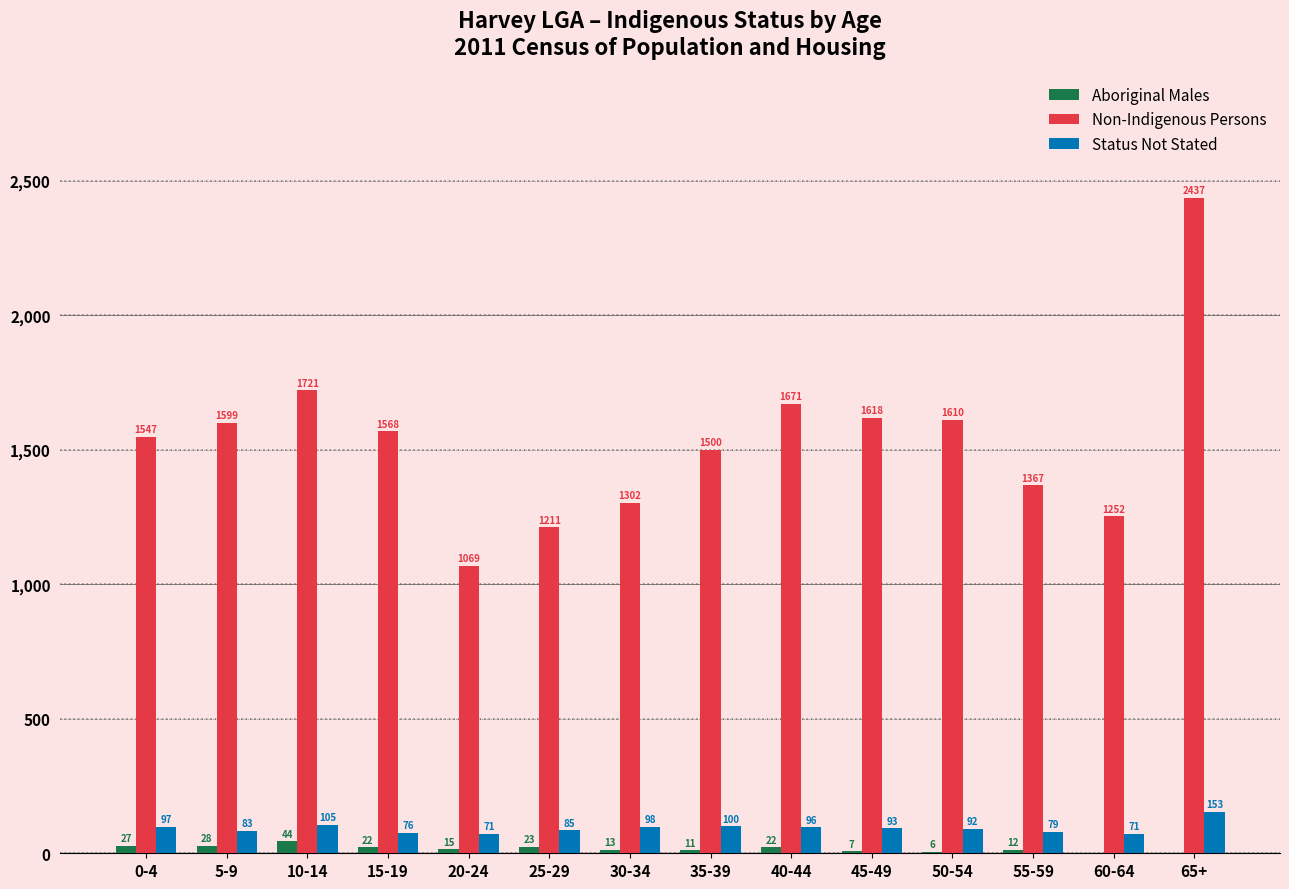

Reading left to right, transcribe all the data shown in this chart.

Aboriginal Males: 0-4=27	5-9=28	10-14=44	15-19=22	20-24=15	25-29=23	30-34=13	35-39=11	40-44=22	45-49=7	50-54=6	55-59=12	60-64=0	65+=0
Non-Indigenous Persons: 0-4=1547	5-9=1599	10-14=1721	15-19=1568	20-24=1069	25-29=1211	30-34=1302	35-39=1500	40-44=1671	45-49=1618	50-54=1610	55-59=1367	60-64=1252	65+=2437
Status Not Stated: 0-4=97	5-9=83	10-14=105	15-19=76	20-24=71	25-29=85	30-34=98	35-39=100	40-44=96	45-49=93	50-54=92	55-59=79	60-64=71	65+=153